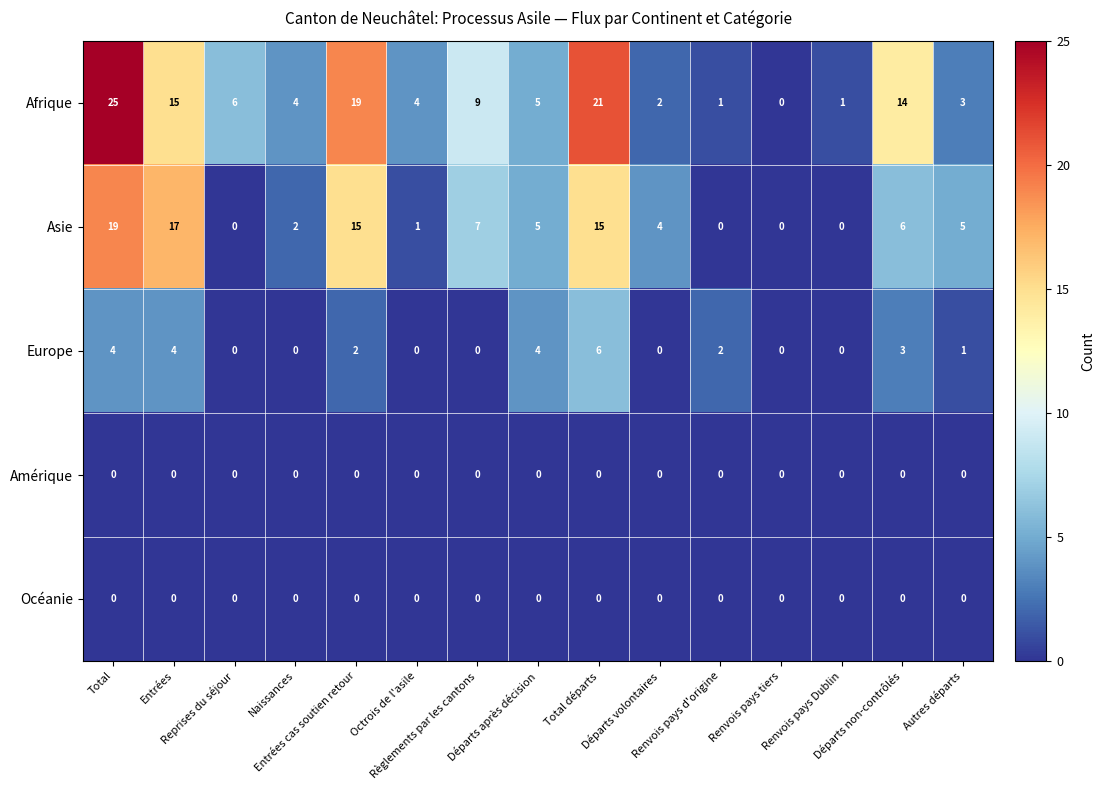

What is the total value across all series at Naissances?

6